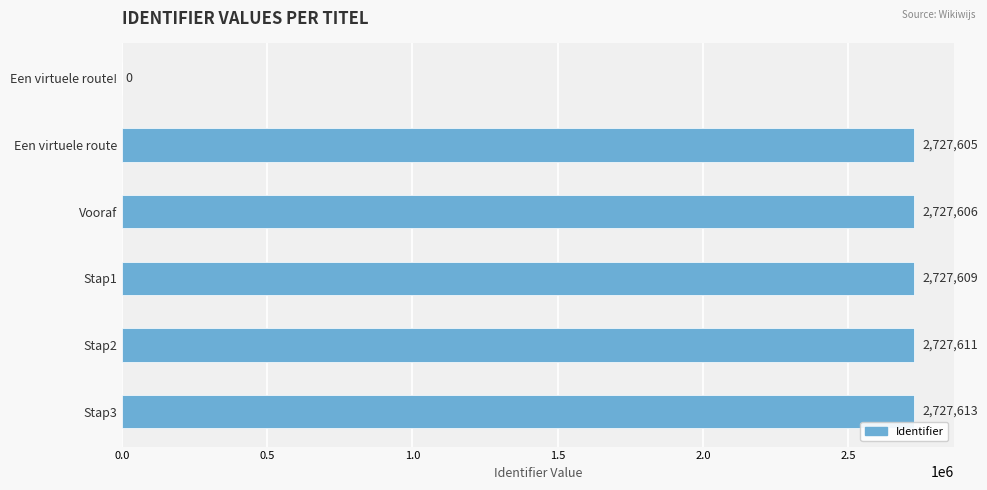

True or false: the data shows 651237 at Een virtuele route.

False